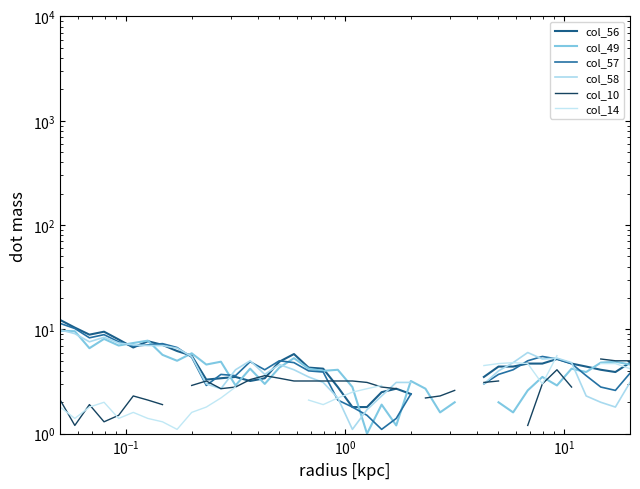

Is it true that col_10 equals 3.9 at $\mathdefault{10^{2}}$?

False